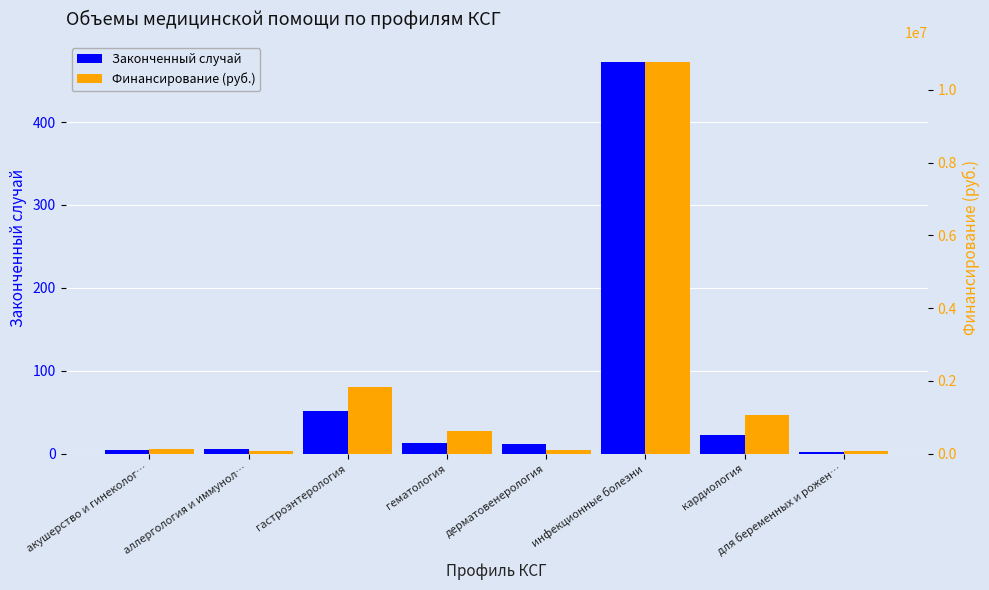

What is the value of the Финансирование (руб.) bar at the 6th from the left?

10781953